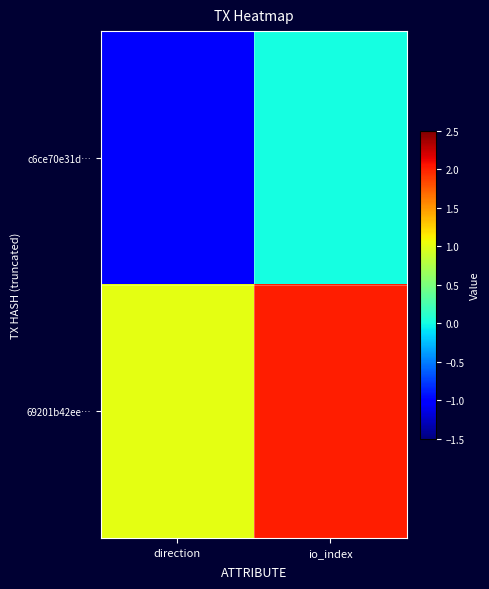

Reading left to right, what are all the values shown in this chart?

c6ce70e31d…: direction=-1	io_index=0
69201b42ee…: direction=1	io_index=2